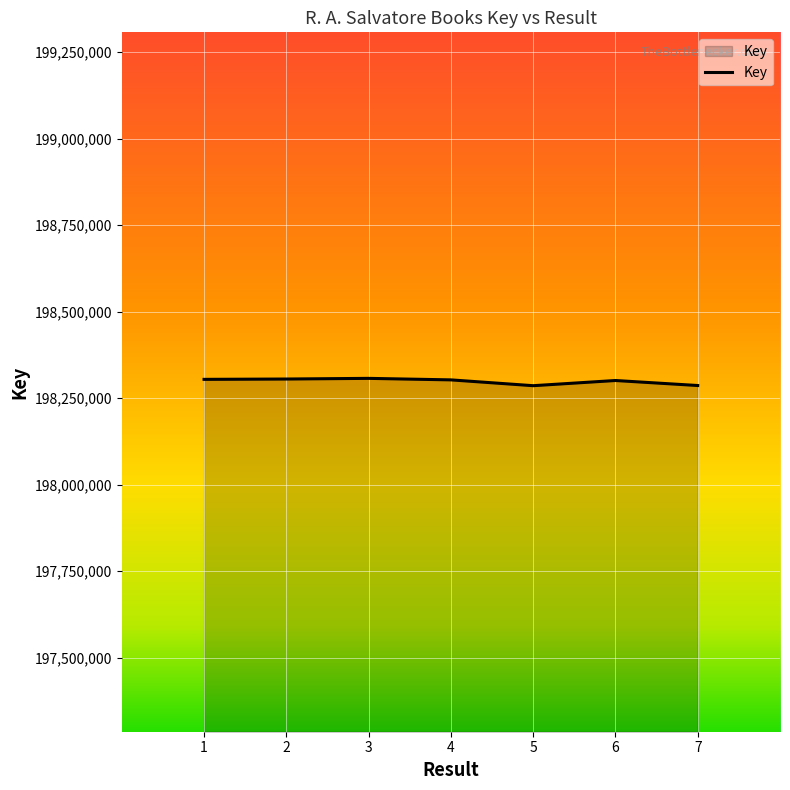

True or false: the data shows 198300791 at 6.

True